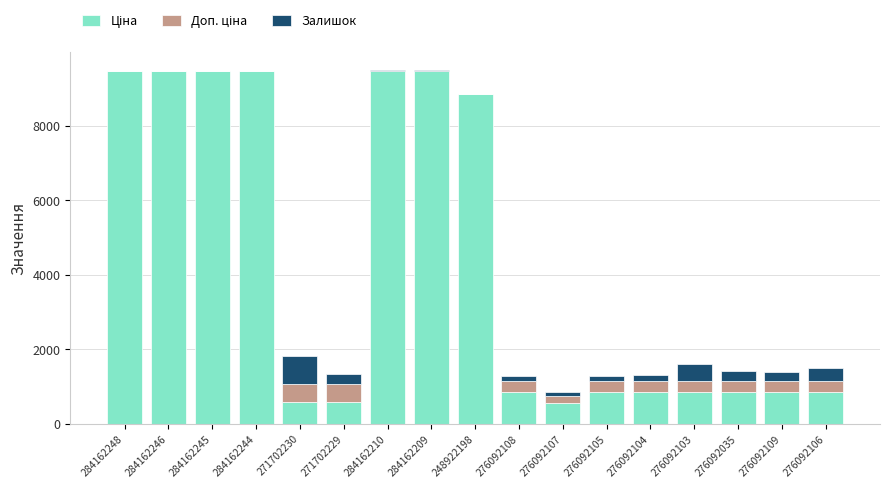

What is the total value across all series at 276092103?

1595.7